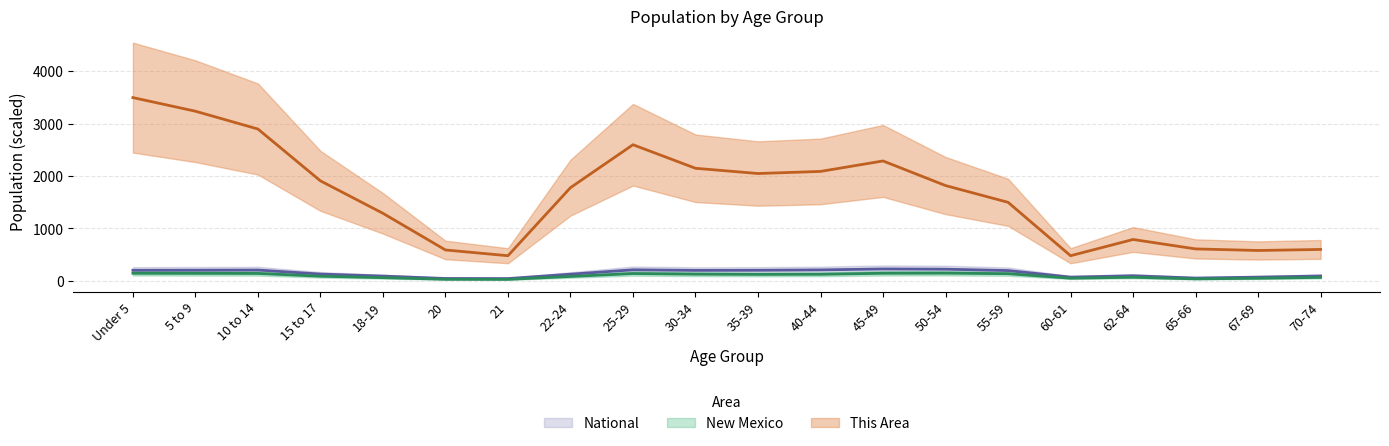

At which category does the chart reach its minimum across all series?

21